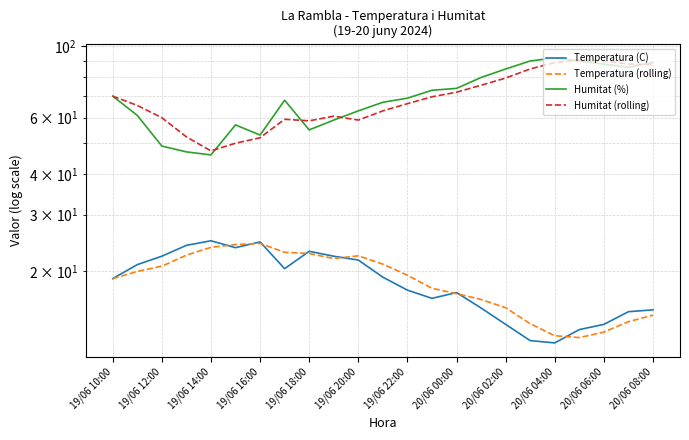

After their last crossing, which series has the higher values: Humitat (%) or Humitat (rolling)?

Humitat (%)